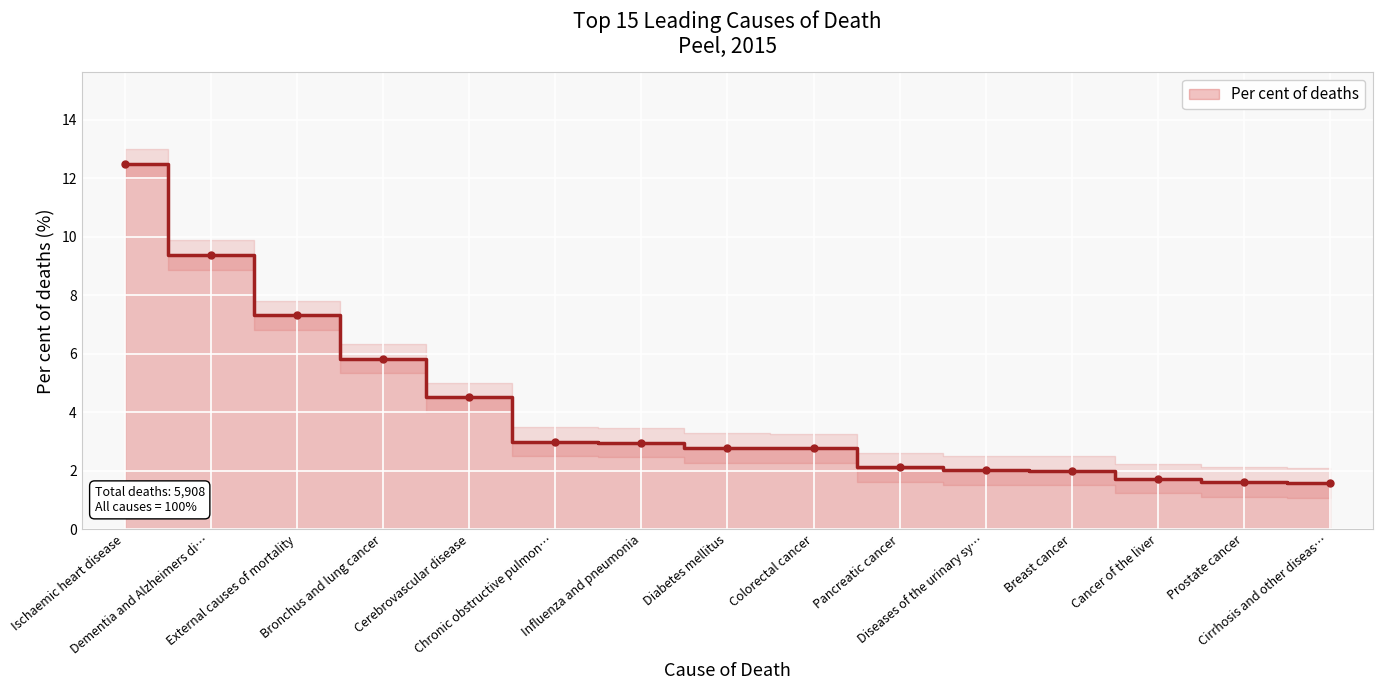

How many data points are less than 2?

4